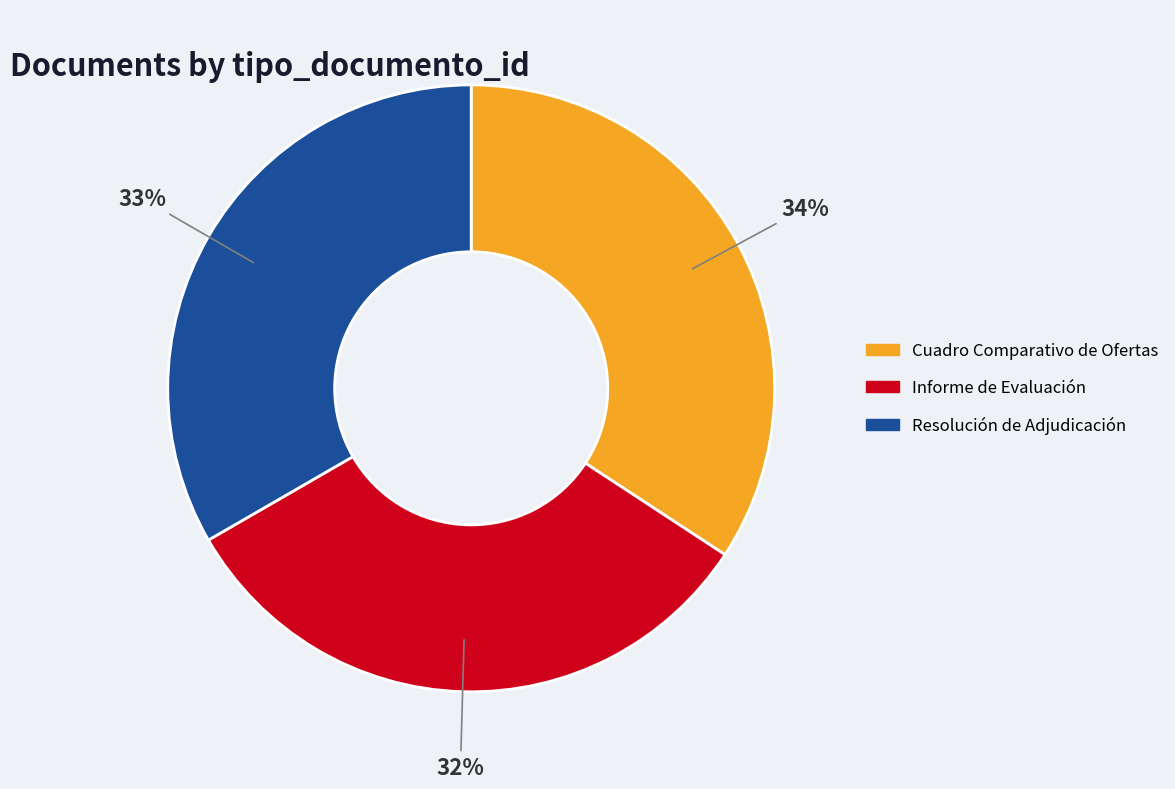

True or false: Resolución de Adjudicación accounts for 21% of the total.

False